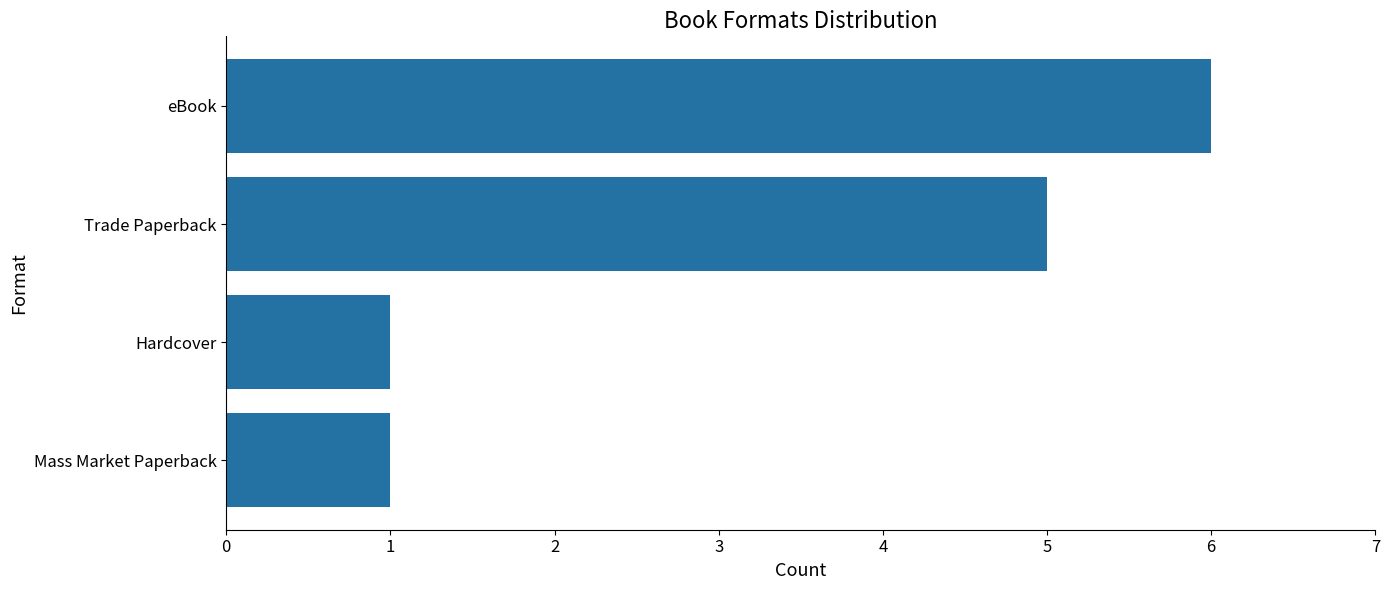

What is the ratio of the value at Trade Paperback to the value at Mass Market Paperback?

5.0